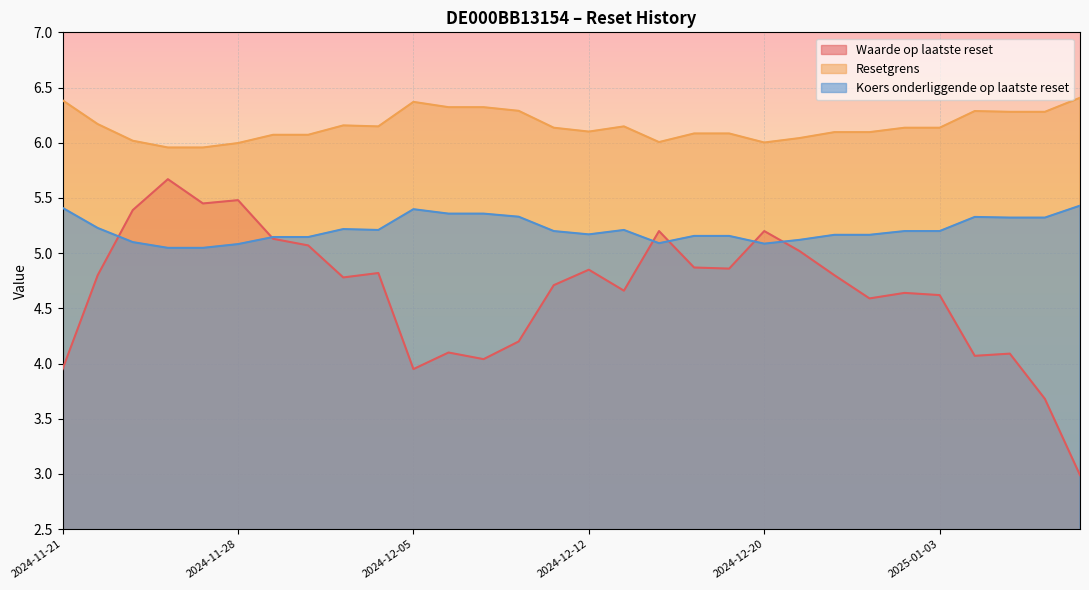

List the labels in order of Resetgrens value, smallest first.

2024-11-26, 2024-11-27, 2024-11-28, 2024-12-20, 2024-12-17, 2024-11-25, 2024-12-23, 2024-11-29, 2024-12-02, 2024-12-18, 2024-12-19, 2024-12-27, 2024-12-30, 2024-12-12, 2024-12-11, 2025-01-02, 2025-01-03, 2024-12-04, 2024-12-16, 2024-12-03, 2024-11-22, 2025-01-07, 2025-01-08, 2025-01-06, 2024-12-10, 2024-12-06, 2024-12-09, 2024-12-05, 2024-11-21, 2025-01-09